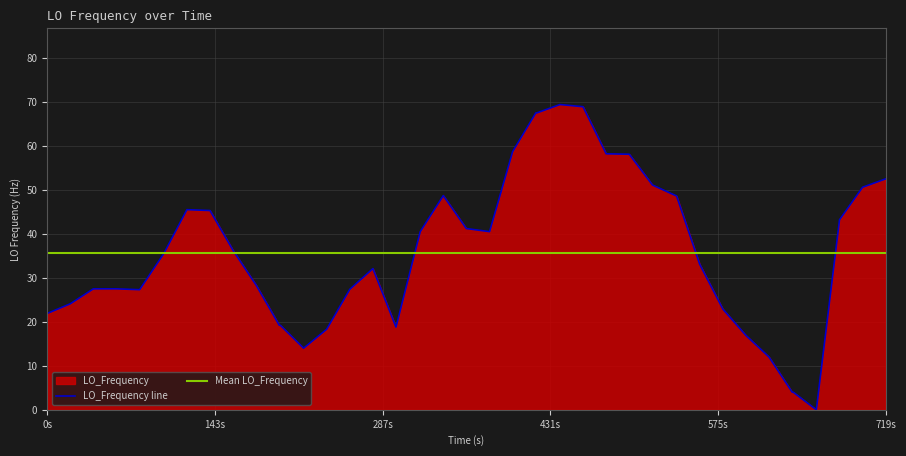

What is the maximum value for LO_Frequency line?

69.4